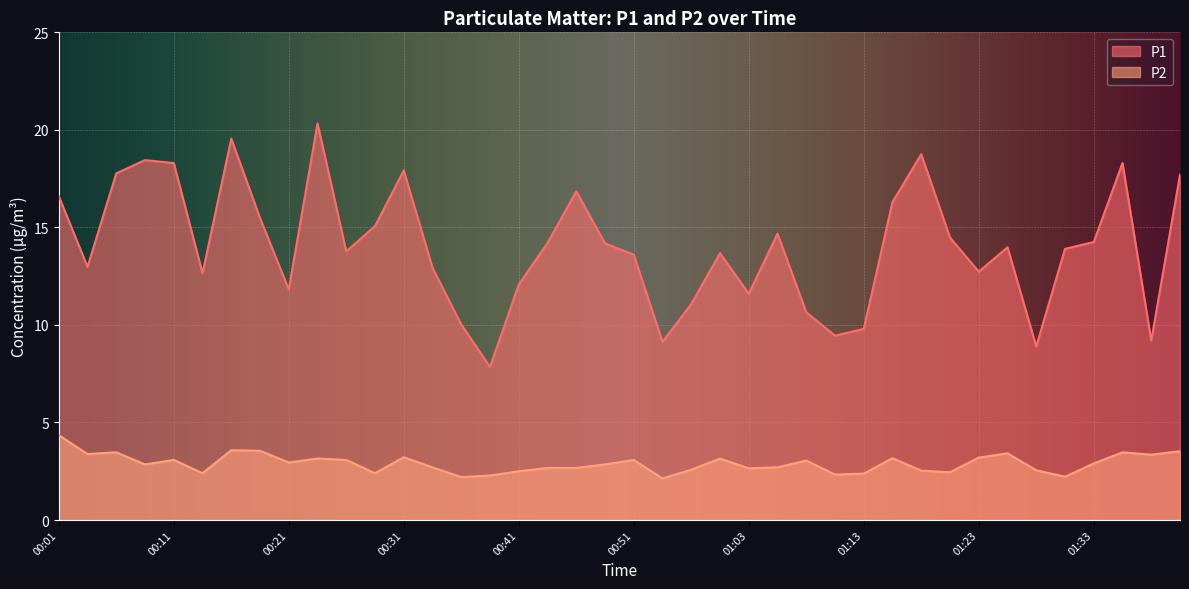

True or false: P1 and P2 intersect in this chart.

False